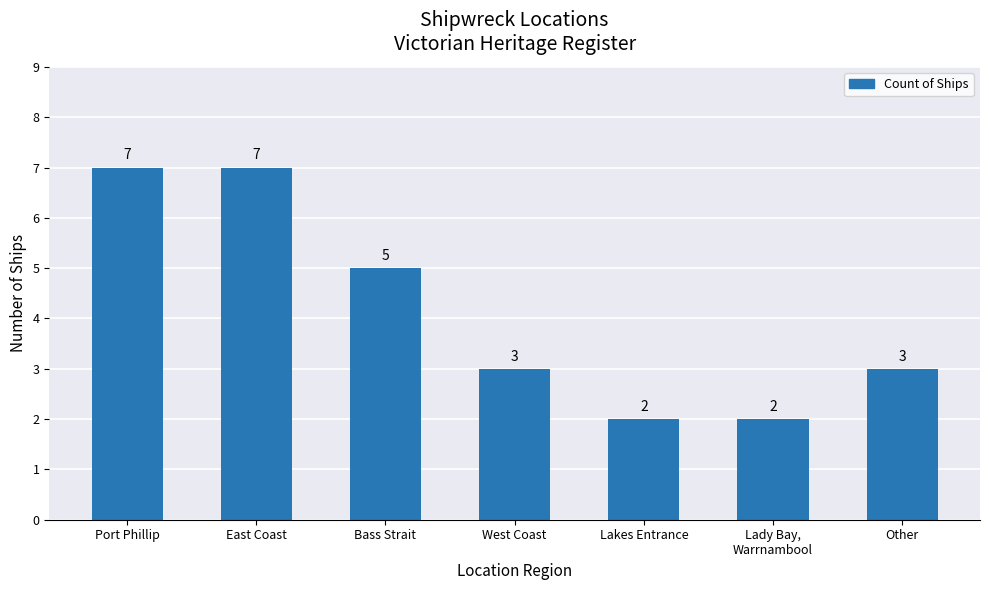

Count the values in the range 2 to 7.

7